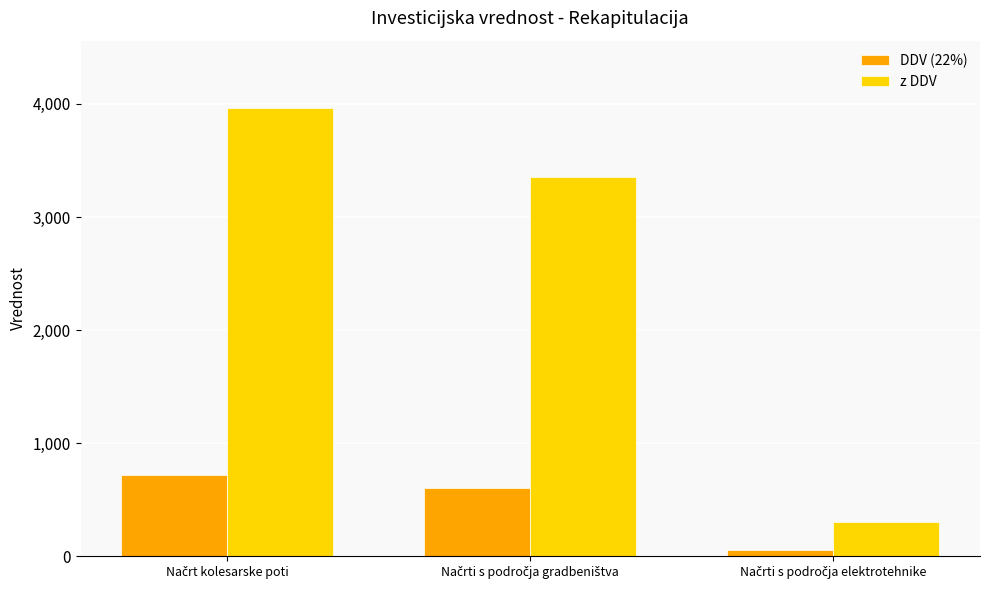

How many z DDV values are between 305 and 3965?

3